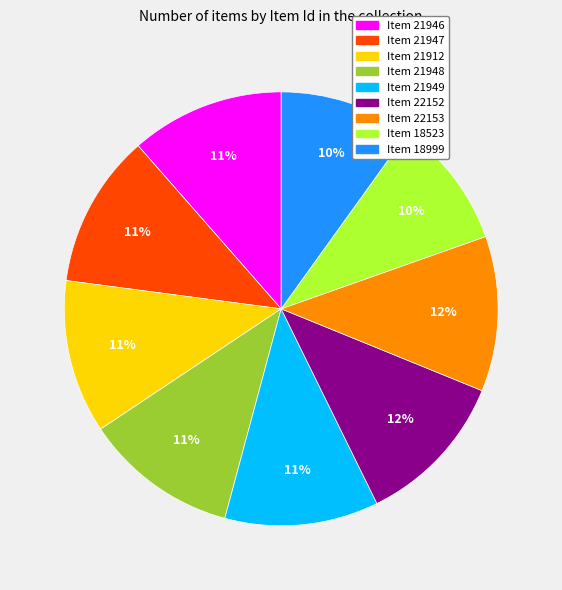

To the nearest percent, what is the average slice percentage?

11%